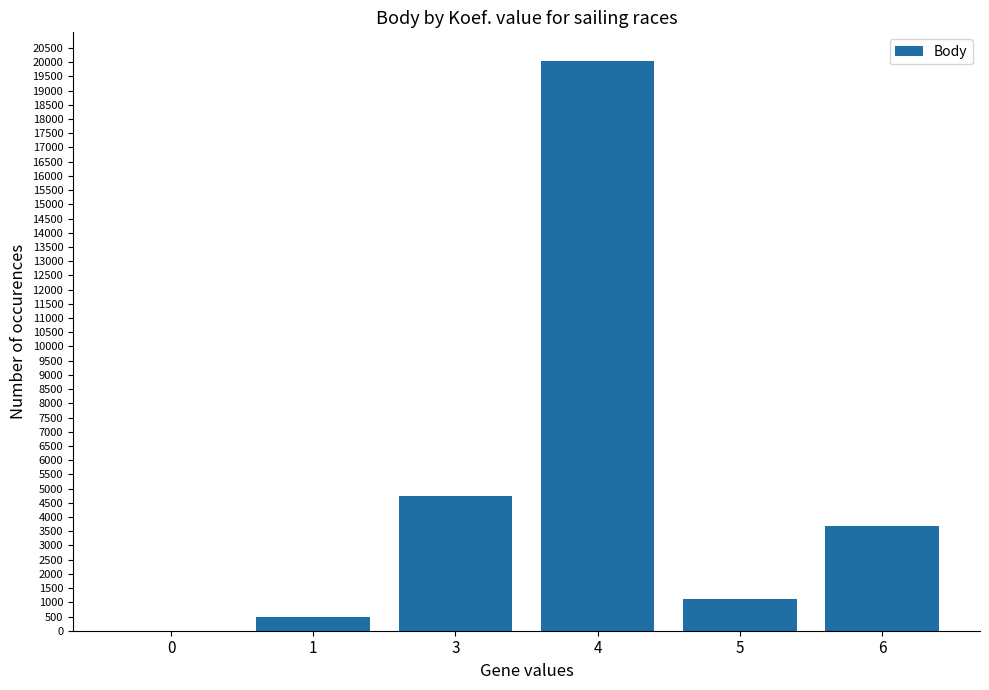

Between 3 and 6, which is larger?

3